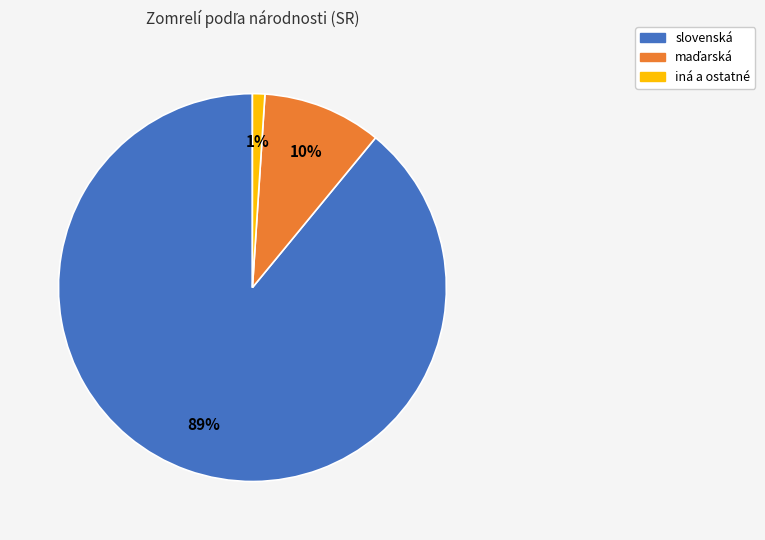

Does any single category account for the majority?

Yes